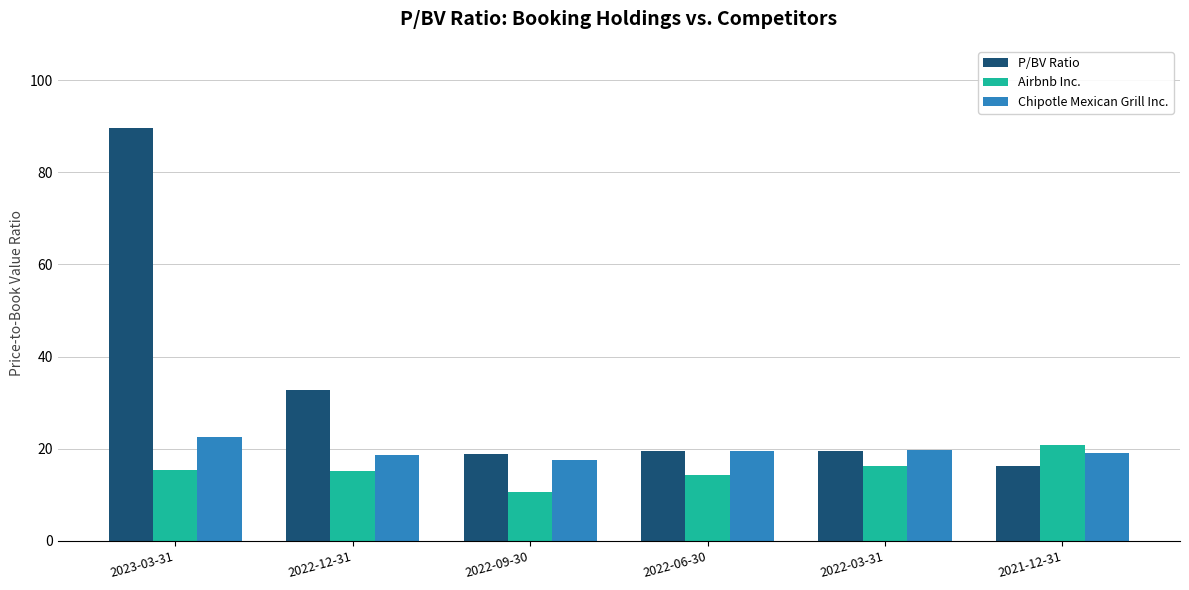

How many data points does each series have?

6